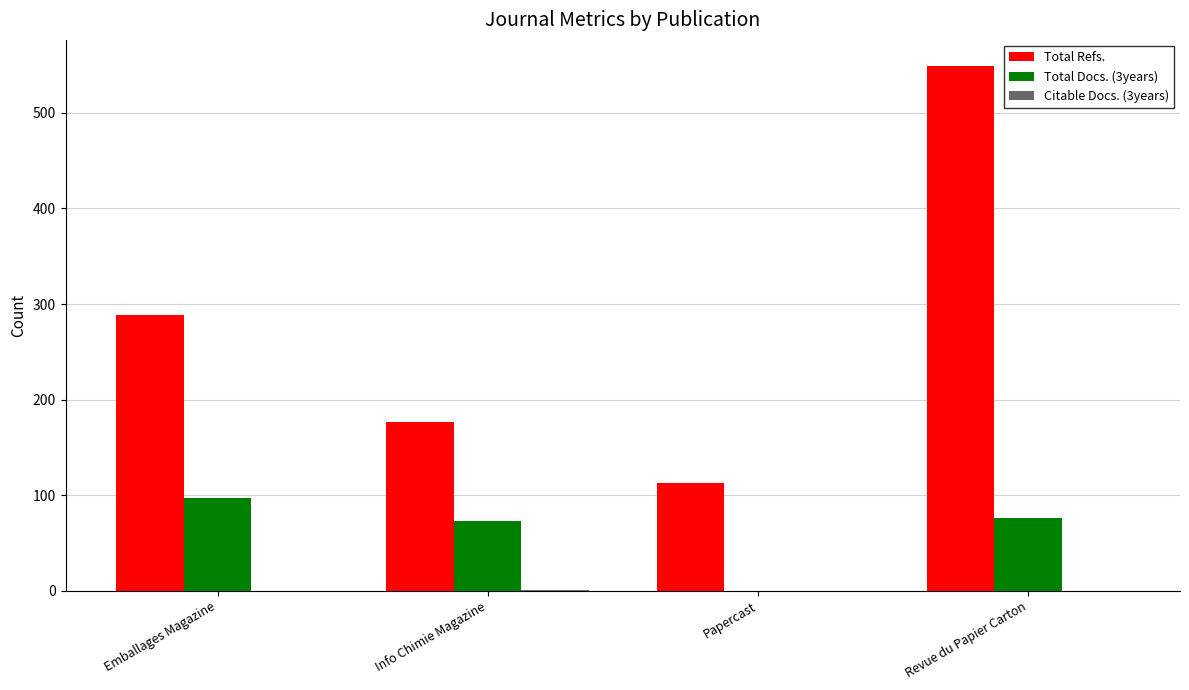

Which category has the highest value in the Total Refs. series?

Revue du Papier Carton